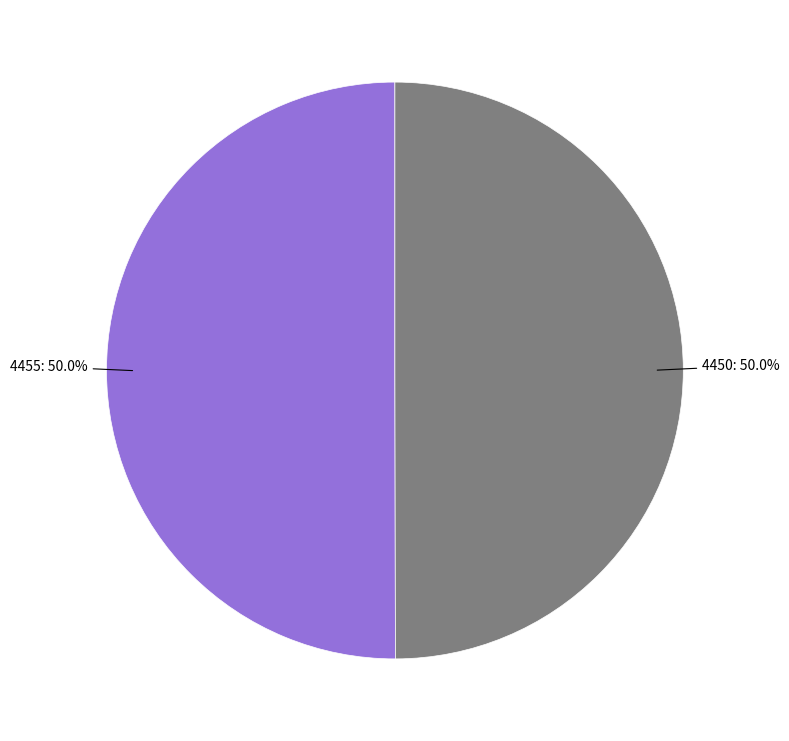

To the nearest percent, what portion does 4455 represent?

50%